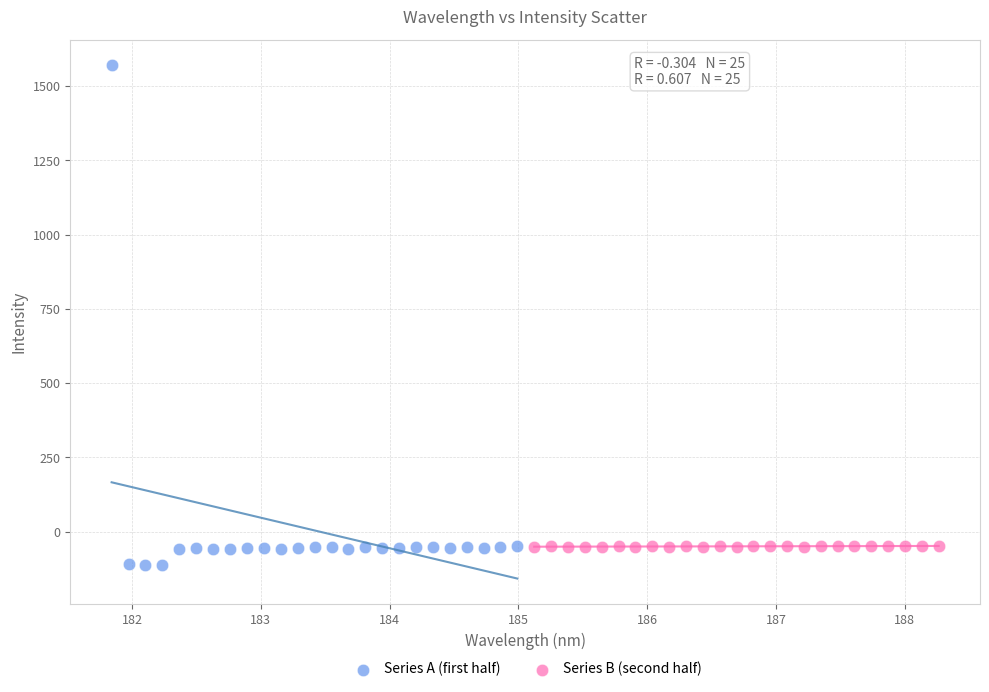

Which series has the largest Y range (max minus min)?

Series A (first half)